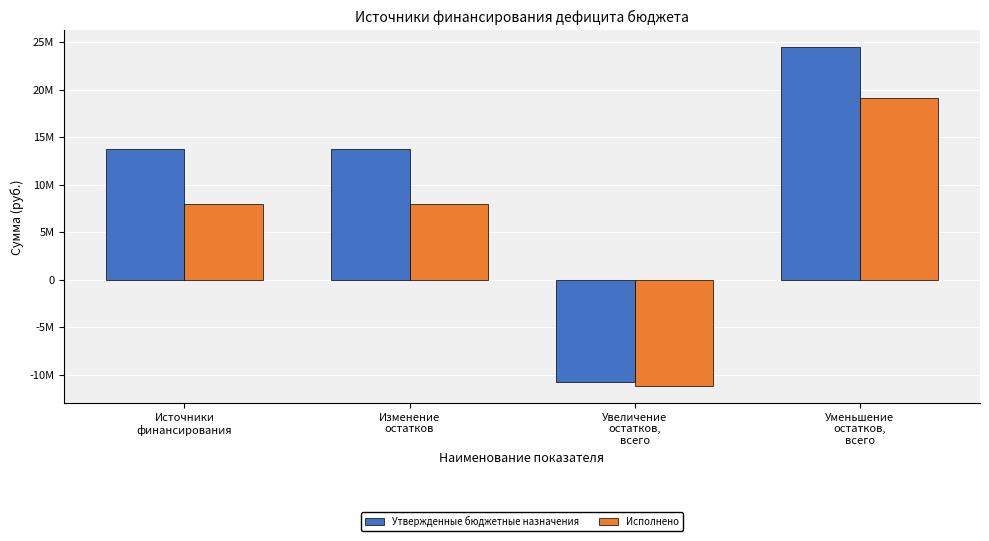

Reading left to right, what are all the values shown in this chart?

Утвержденные бюджетные назначения: Источники
финансирования=13705139.3	Изменение
остатков=13705139.3	Увеличение
остатков,
всего=-10746658.9	Уменьшение
остатков,
всего=24451798.1
Исполнено: Источники
финансирования=7910858.5	Изменение
остатков=7910858.5	Увеличение
остатков,
всего=-11191229.7	Уменьшение
остатков,
всего=19102088.2